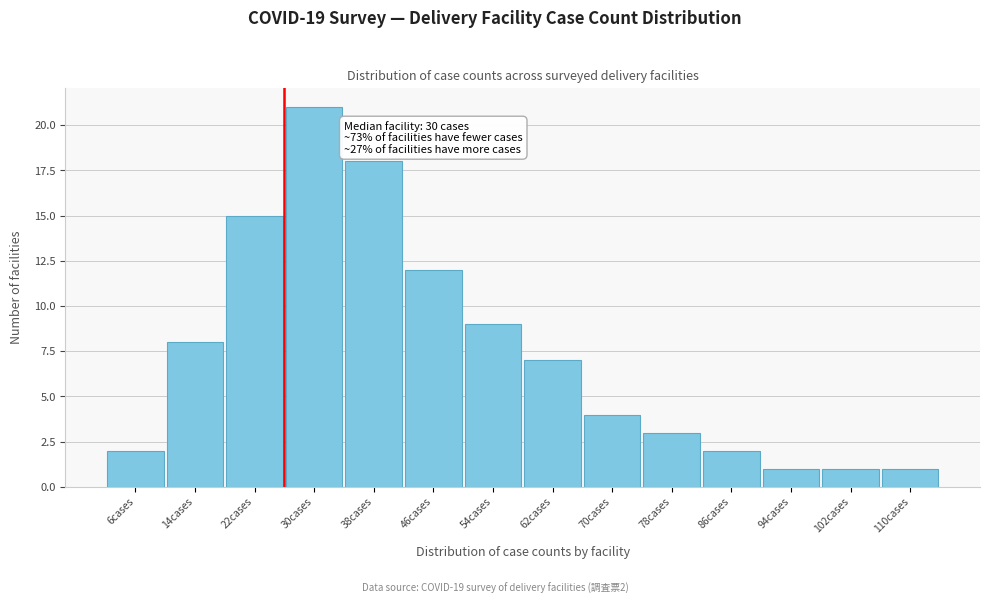

Reading left to right, list all the values displayed in this chart.

2	8	15	21	18	12	9	7	4	3	2	1	1	1